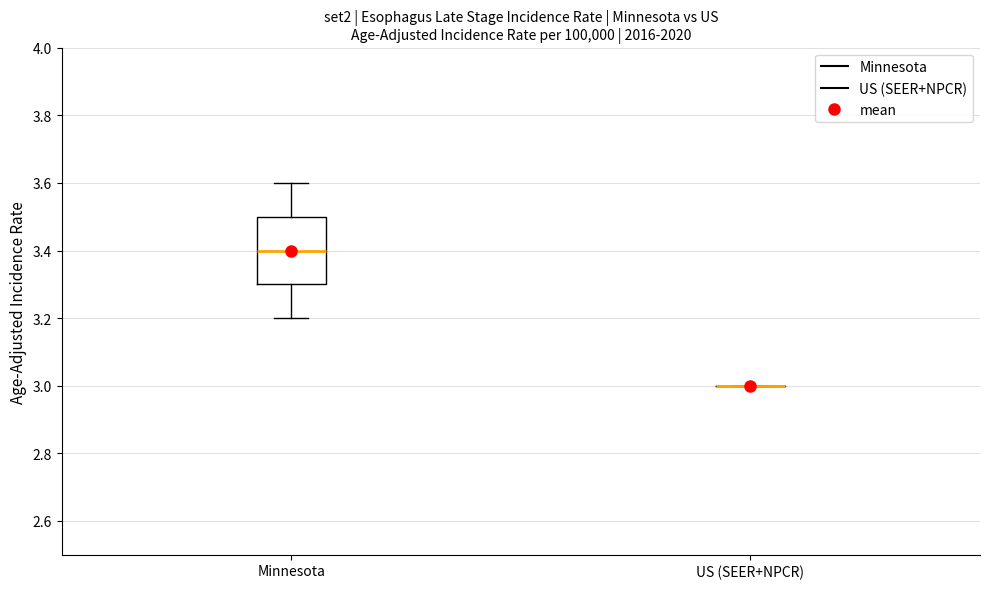

Comparing the boxes themselves (not the whiskers), which one is the tallest?

Minnesota